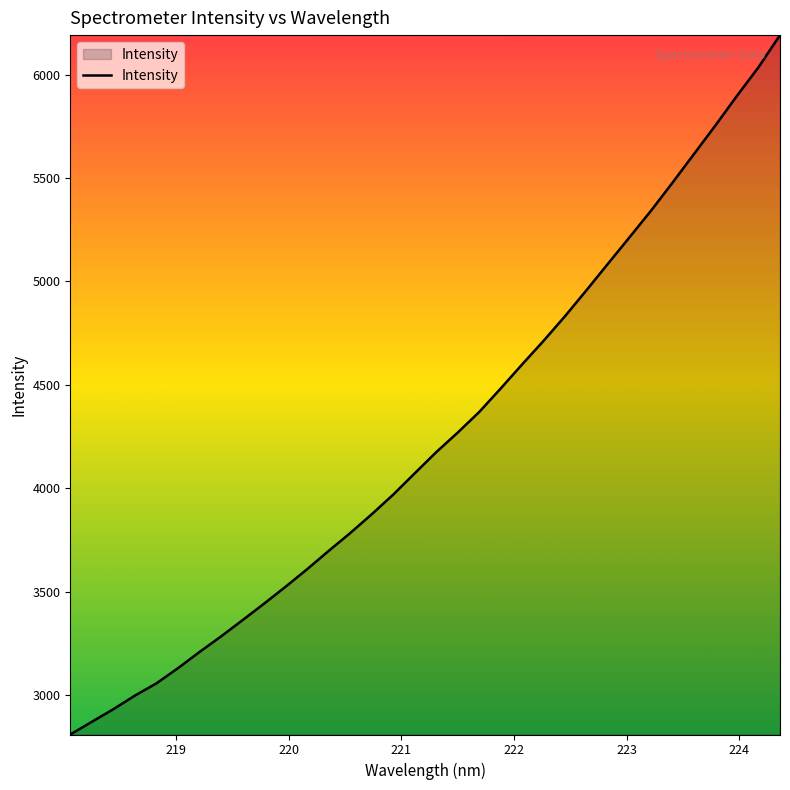

What is the greatest value displayed?

6191.8